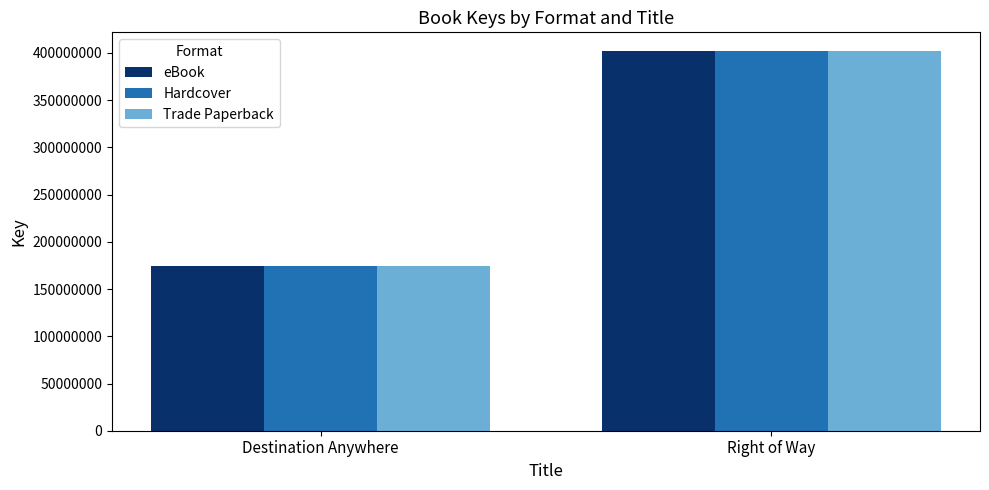

Count the number of categories in the chart.

2